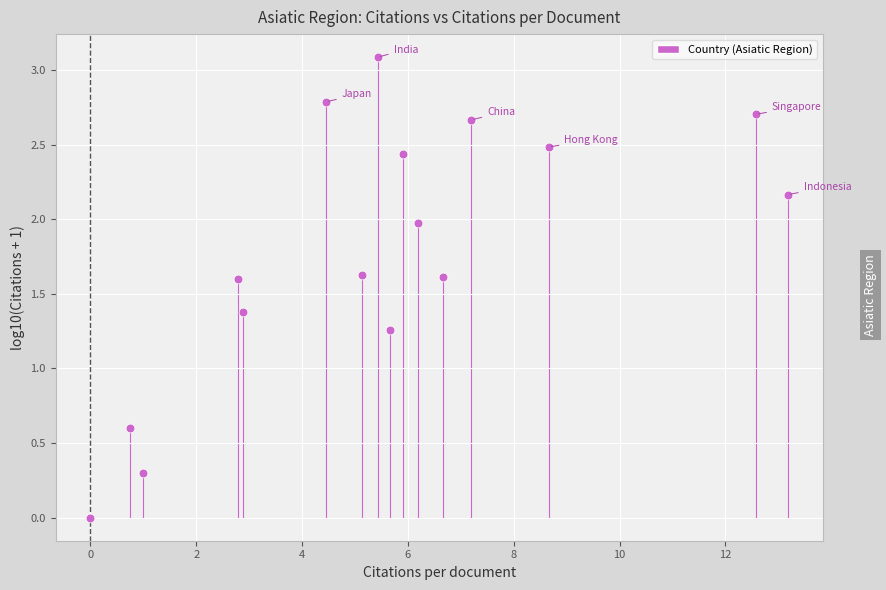

What is the range of X values (max minus min)?

13.2